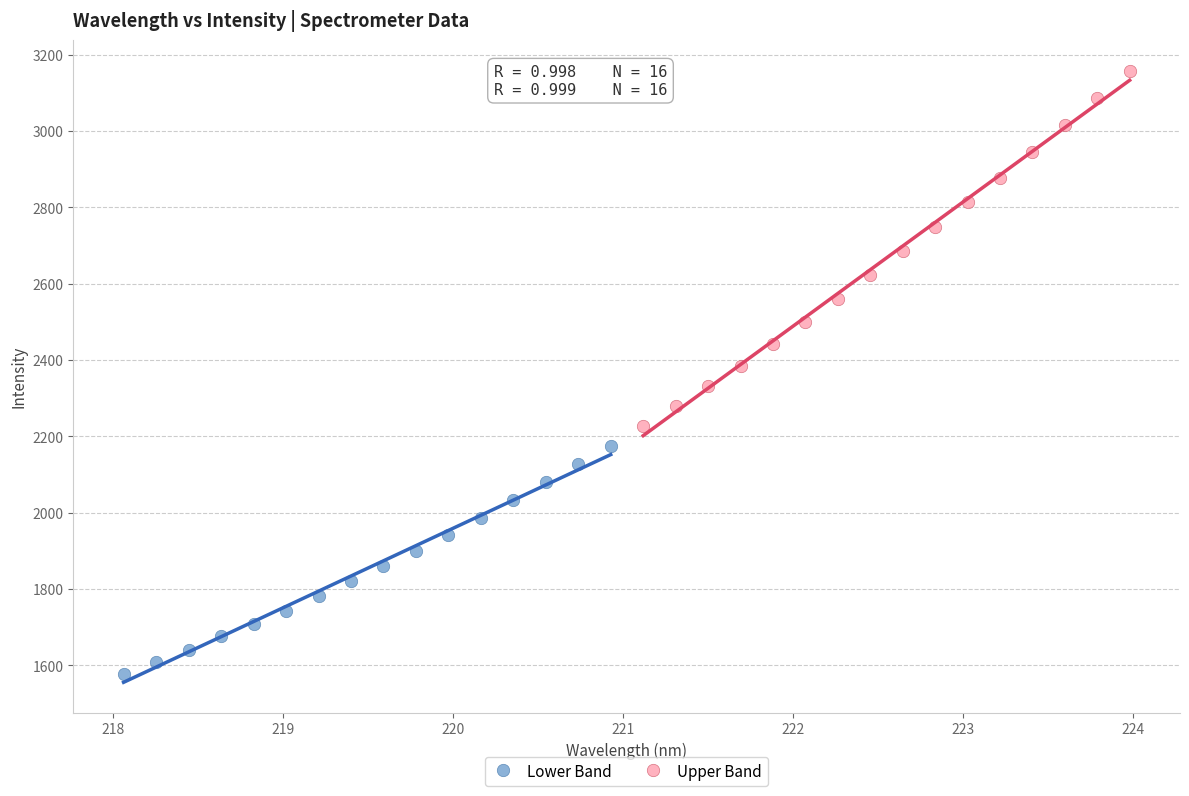

Which series reaches the minimum Y coordinate?

Lower Band